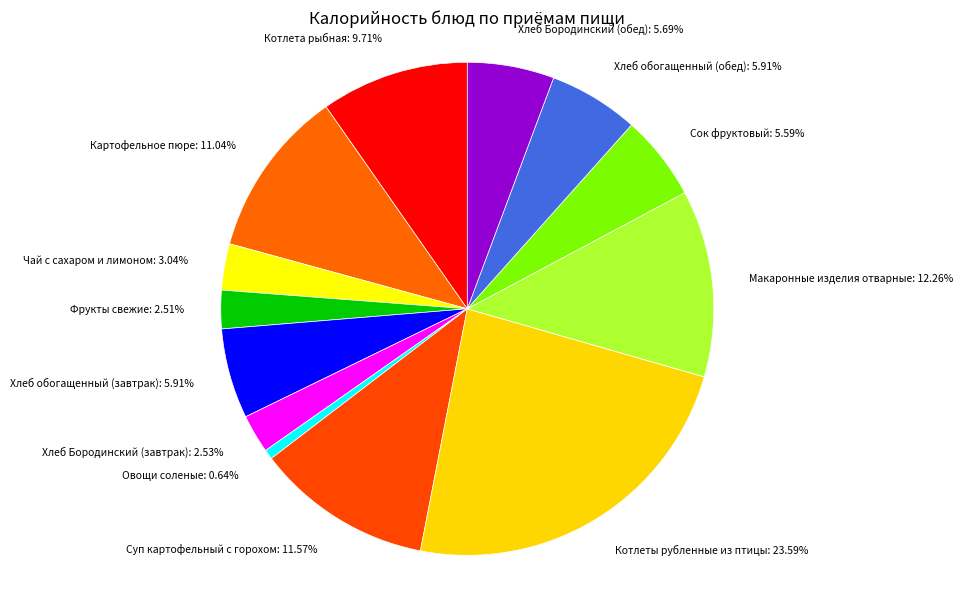

Which has a higher value, Котлета рыбная or Хлеб Бородинский (завтрак)?

Котлета рыбная